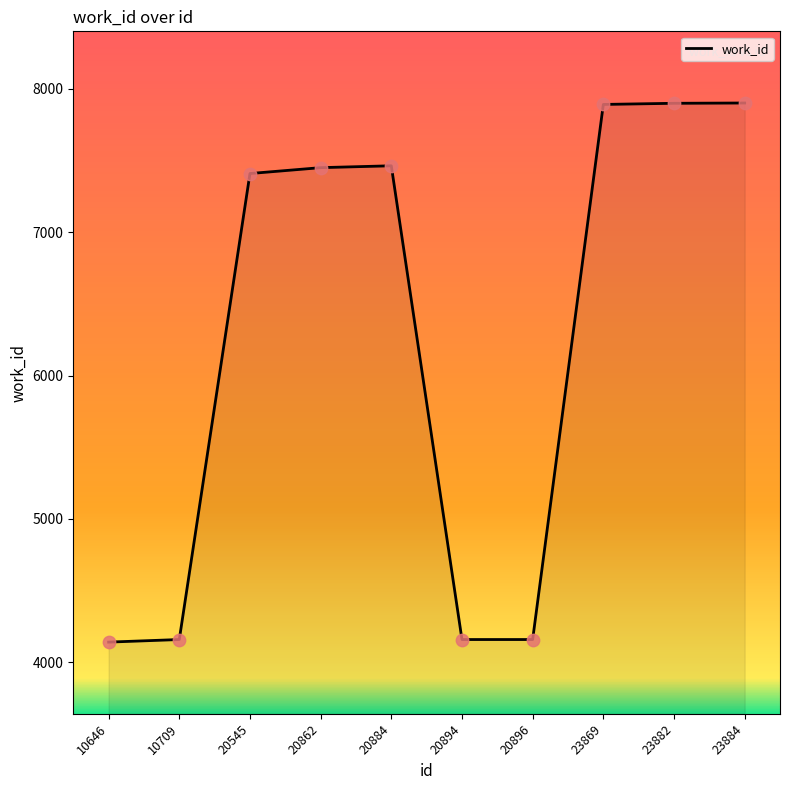

Between 20896 and 20545, which is larger?

20545